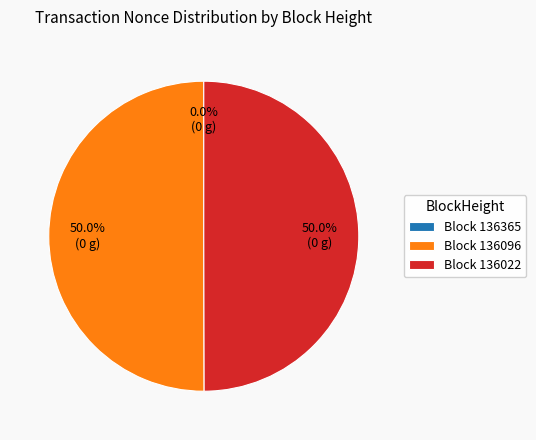

What percentage is NOT represented by Block 136096?

50.0%